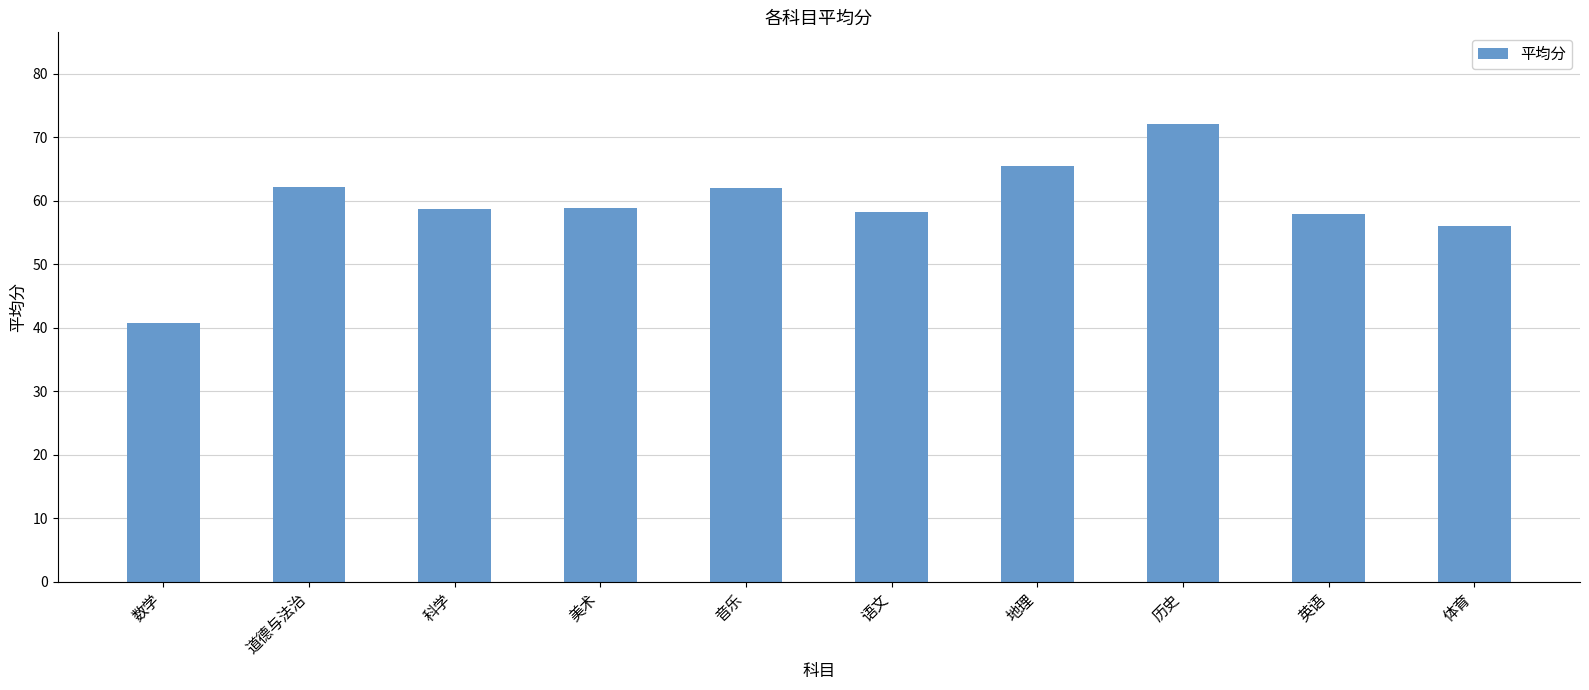

What is the value of the 4th bar from the left?

58.8